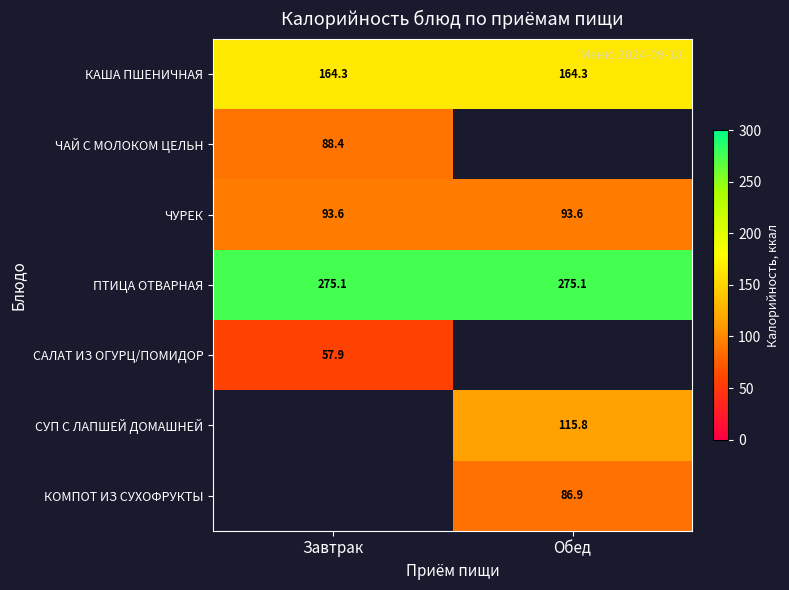

What is the spread (max minus min) of values at Обед?

188.2